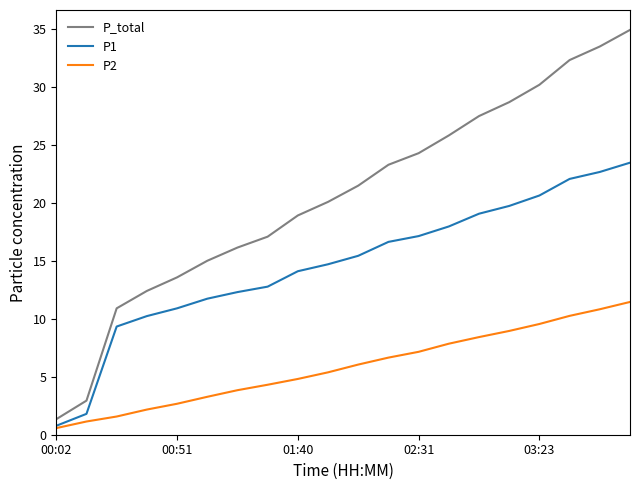

True or false: P2 and P_total cross at least once.

False